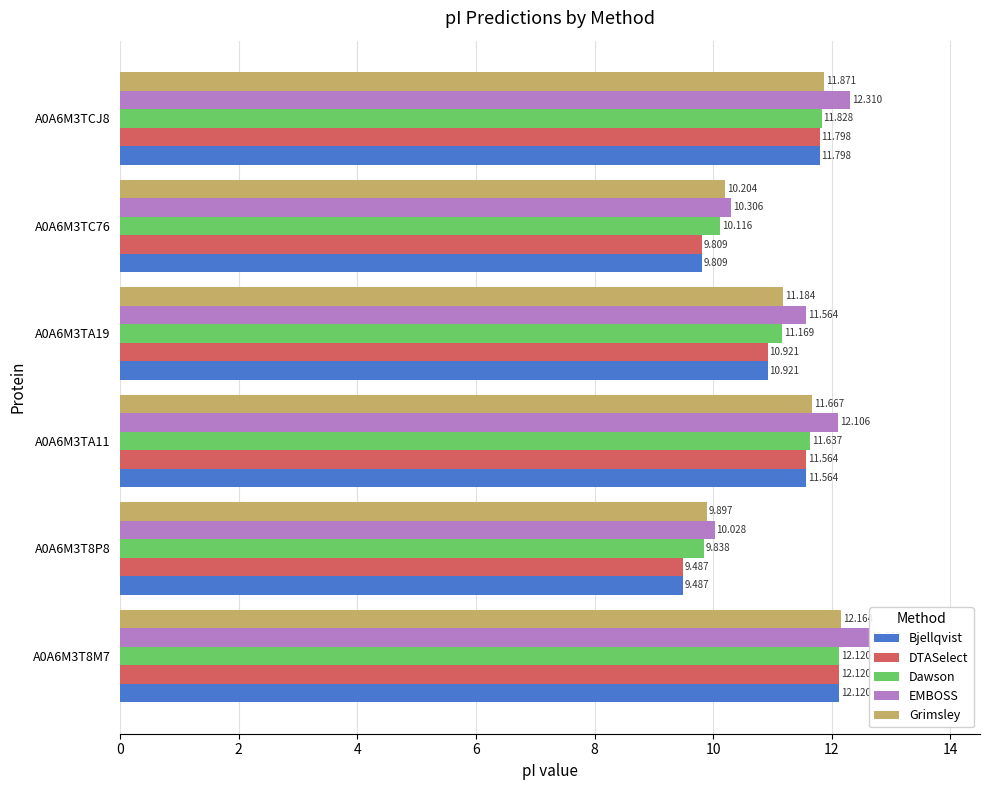

Between A0A6M3T8M7 and A0A6M3TC76, which series saw the biggest shift?

EMBOSS